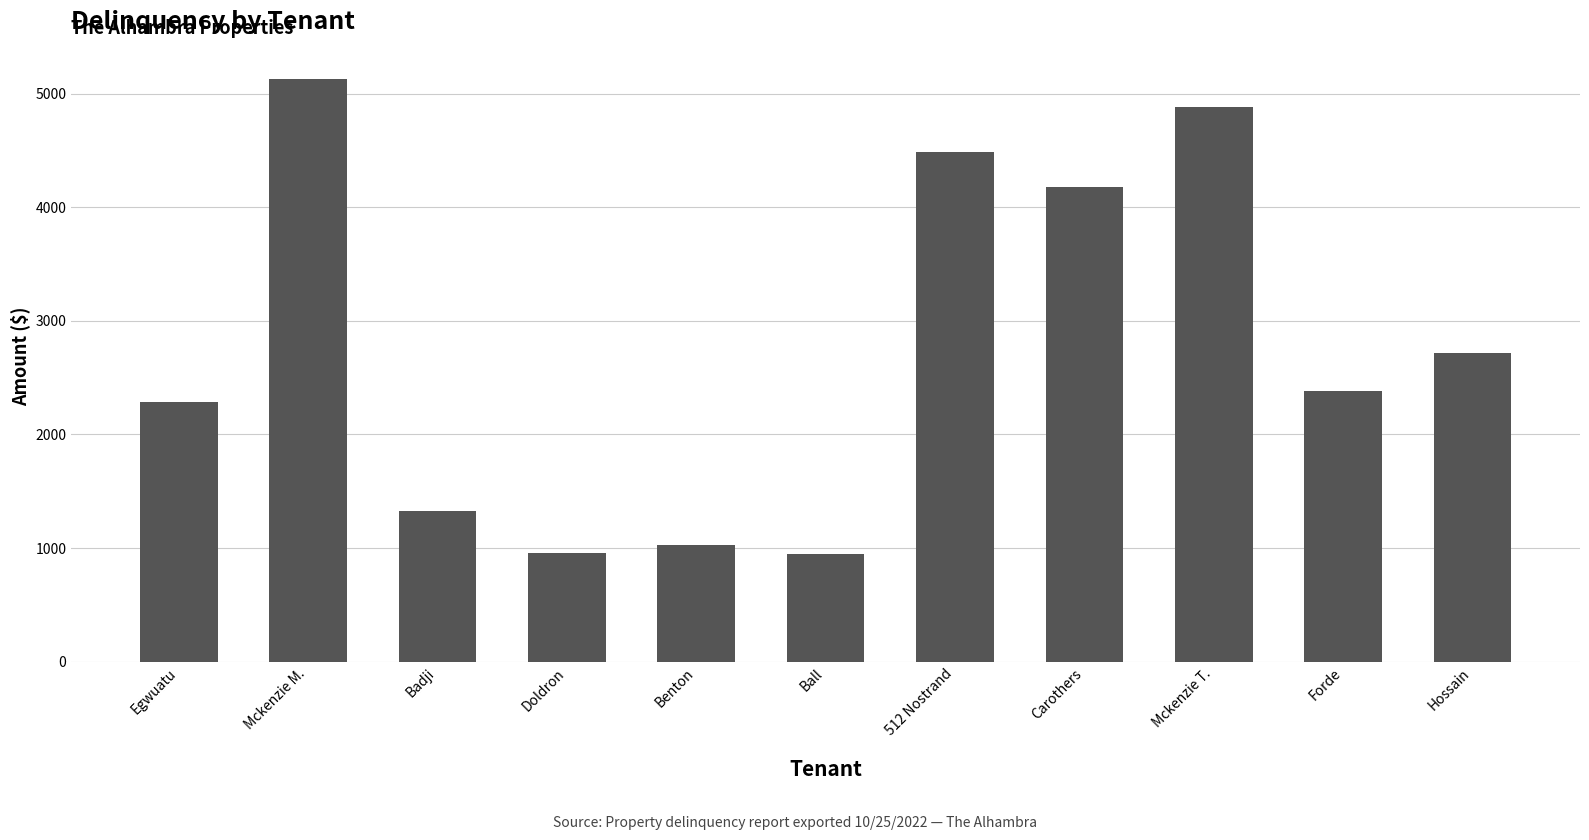

True or false: the data shows 2384.2 at Forde.

True